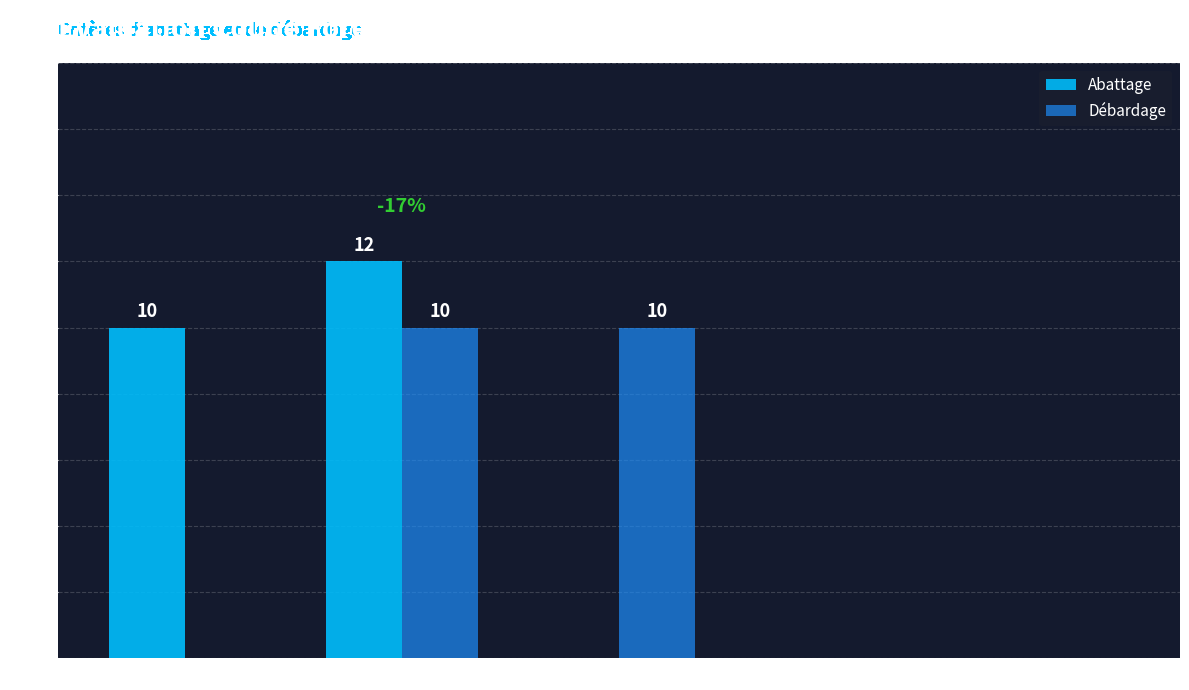

The Débardage series shows 0 at Accessibilité. True or false?

True